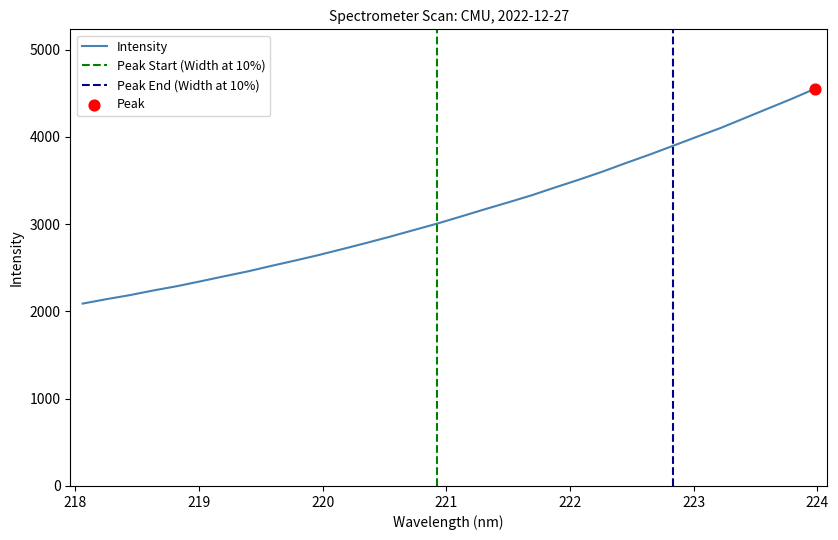

Which has a higher value, 220.5444 or 223.2172?

223.2172